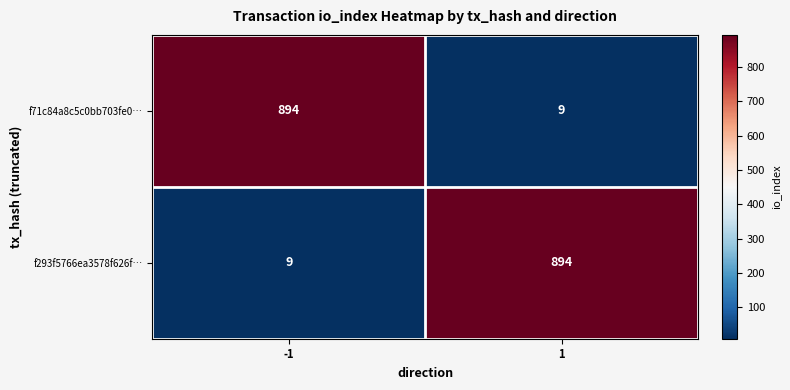

What is the total value across all series at 1?

903